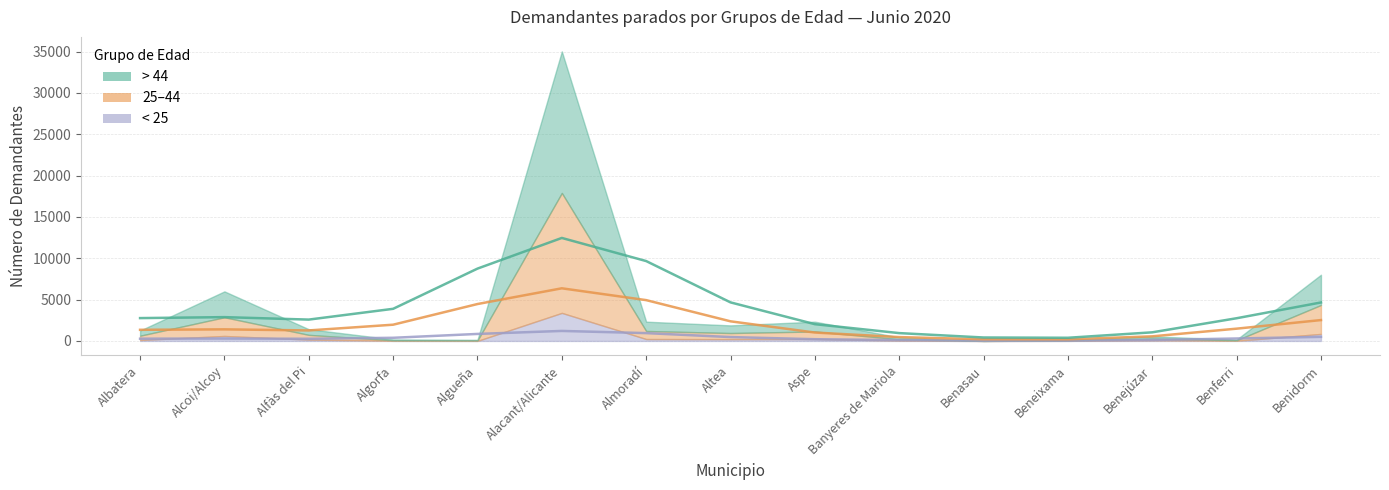

How many lines are shown in the chart?

3